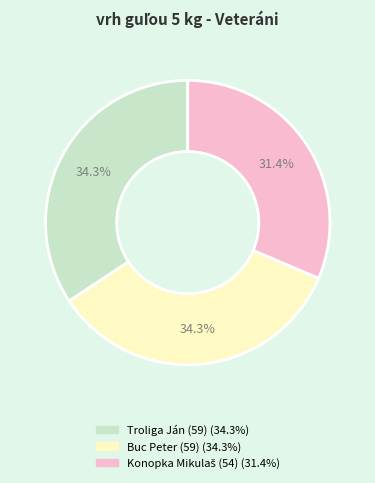

What percentage is NOT represented by Troliga Ján (59)?

65.7%